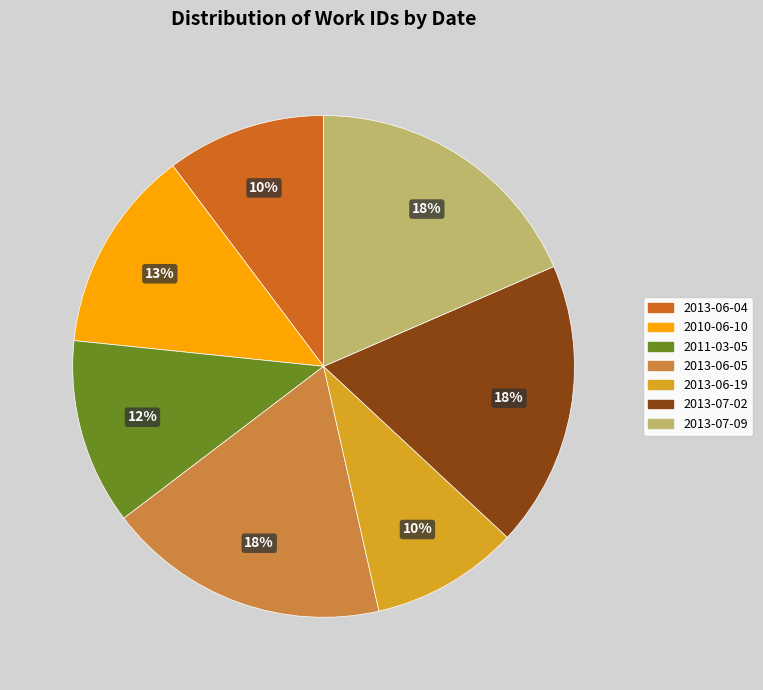

Approximately how many times larger is the value at 2013-06-19 compared to 2011-03-05?

0.8